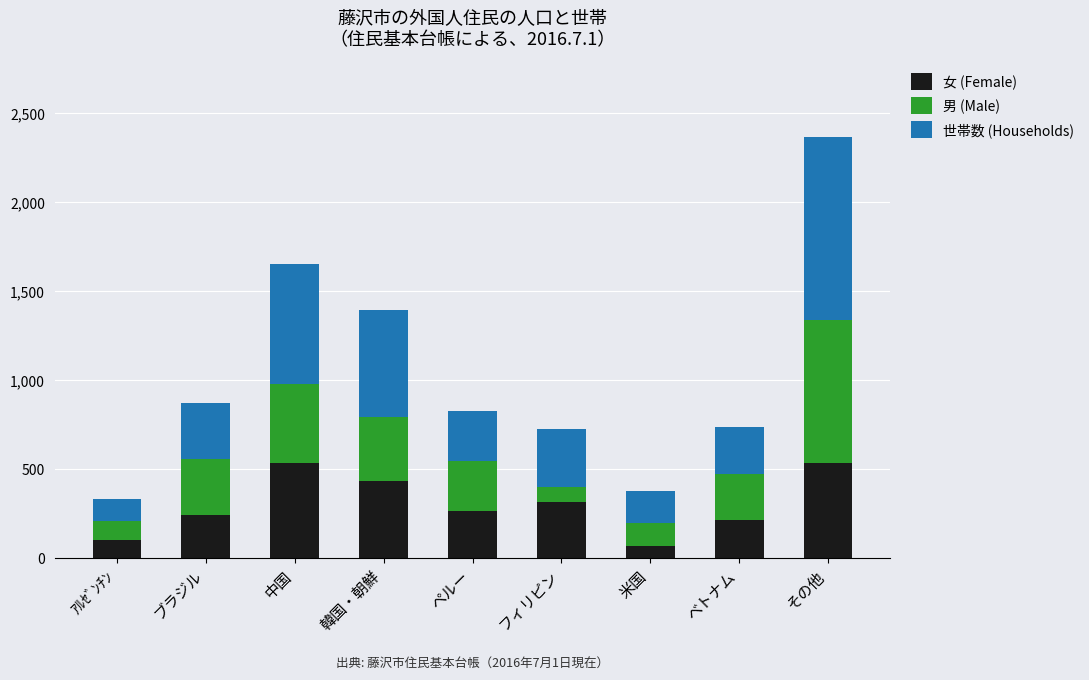

What is the maximum value for 女 (Female)?

535